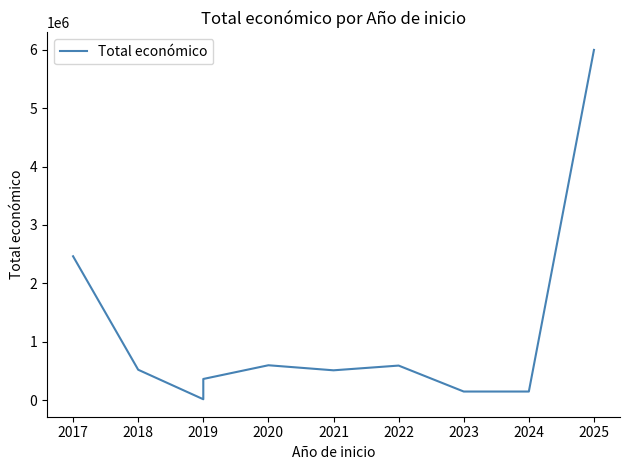

What is the difference between the maximum and minimum values?

5977907.4